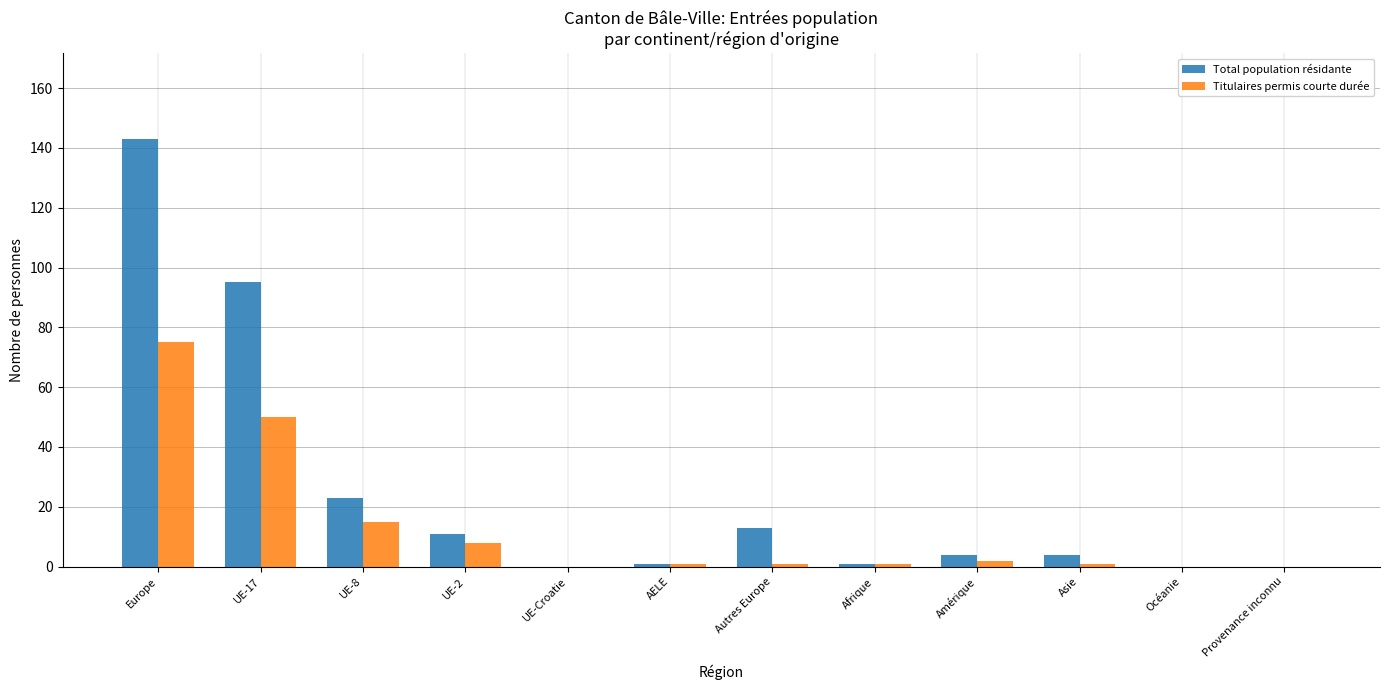

Where is Total population résidante nearest to the value 71?

UE-17